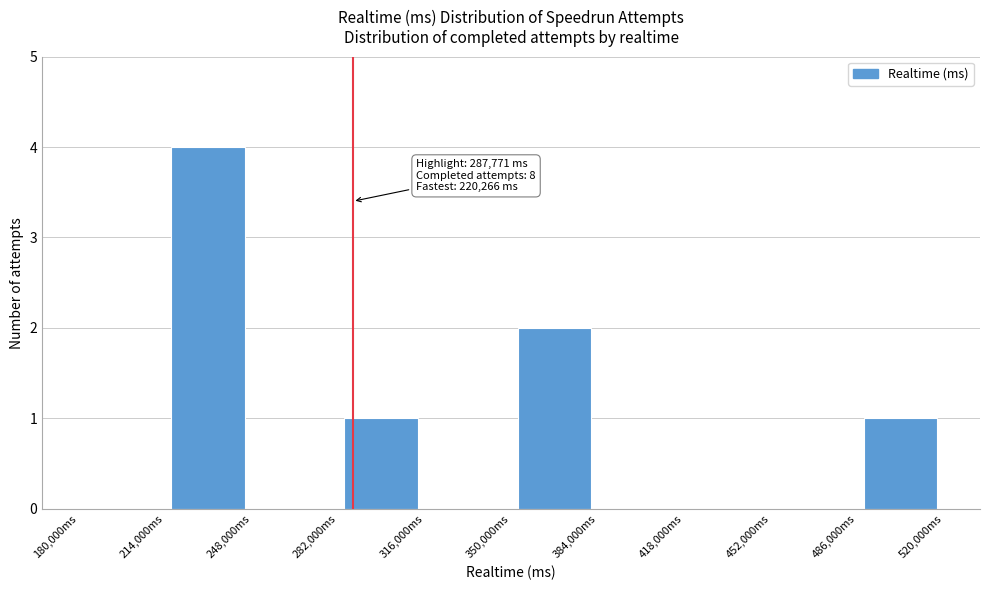

Over which range of the x-axis is the bar tallest?

214000 to 248000